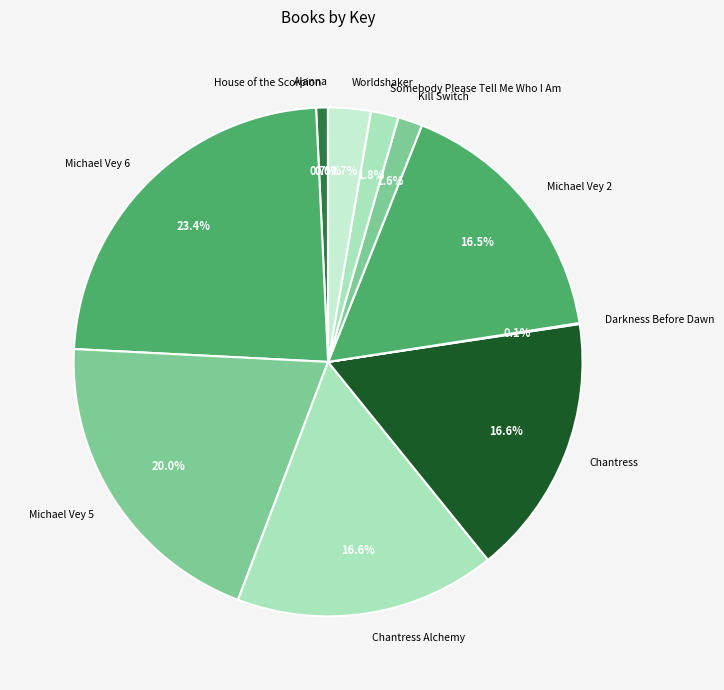

Approximately how many times larger is the value at Chantress compared to Michael Vey 6?

0.7